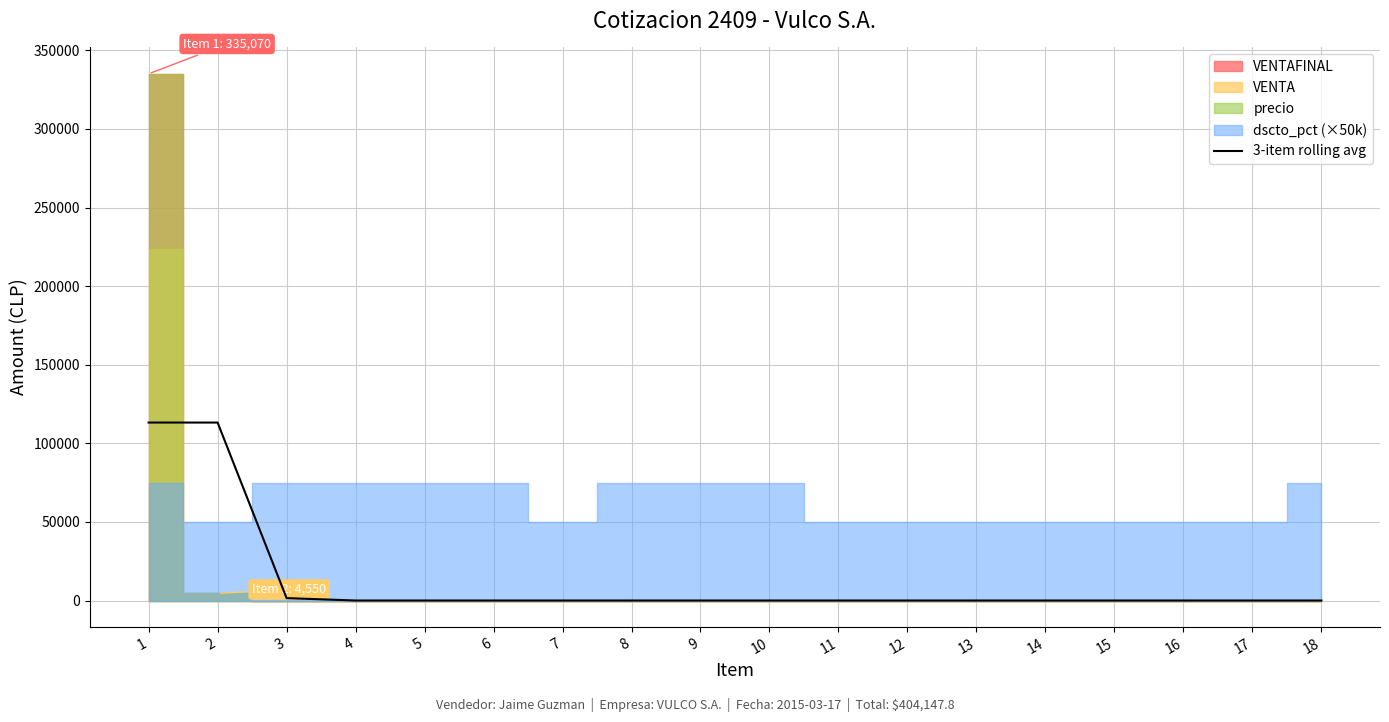

At which category does the chart reach its minimum across all series?

4